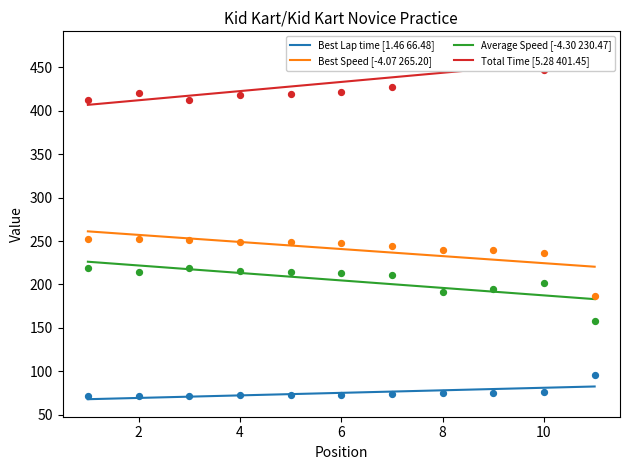

Which series has the largest total across all categories?

Total Time [5.28 401.45]